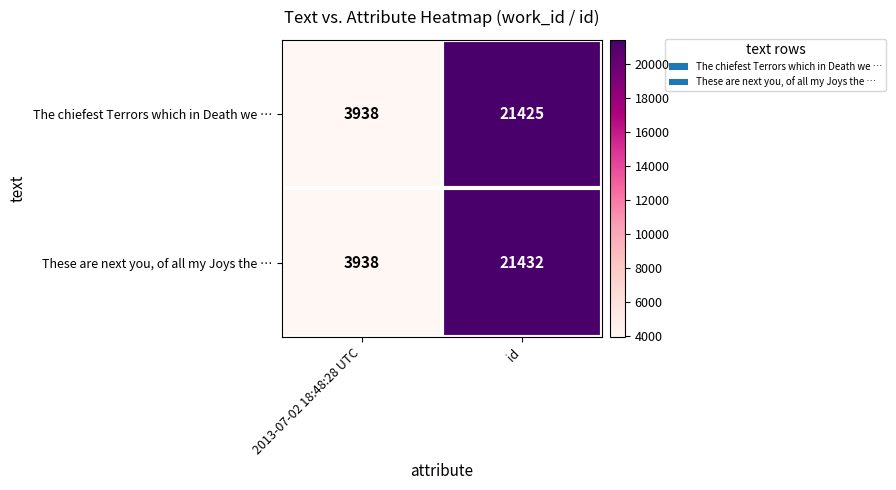

What is the sum of all The chiefest Terrors which in Death we … values?

25363